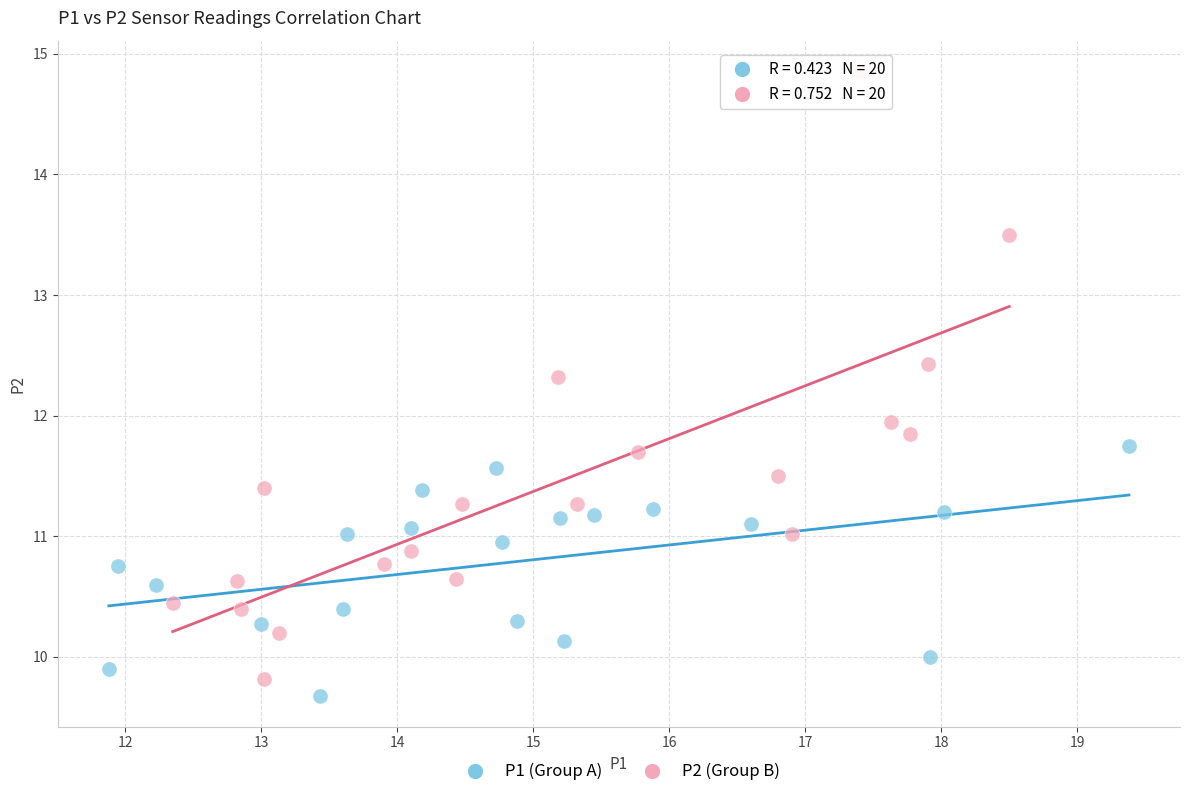

Which series reaches the maximum Y coordinate?

P2 (Group B)